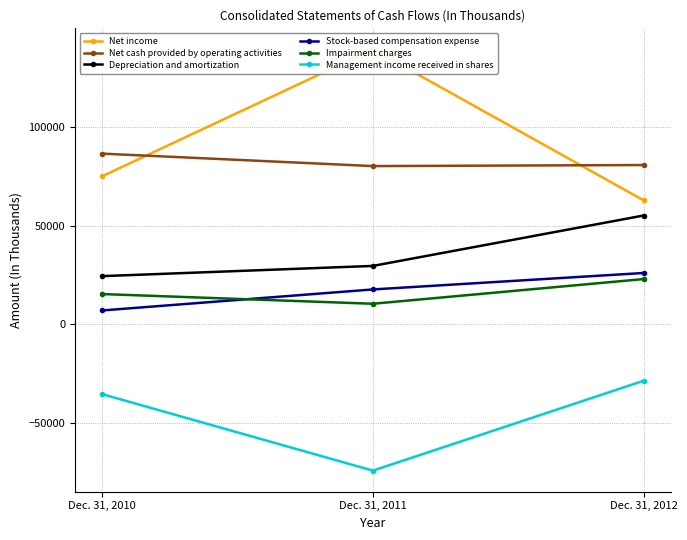

Is the value of Management income received in shares at Dec. 31, 2011 greater than the value of Stock-based compensation expense at Dec. 31, 2010?

No